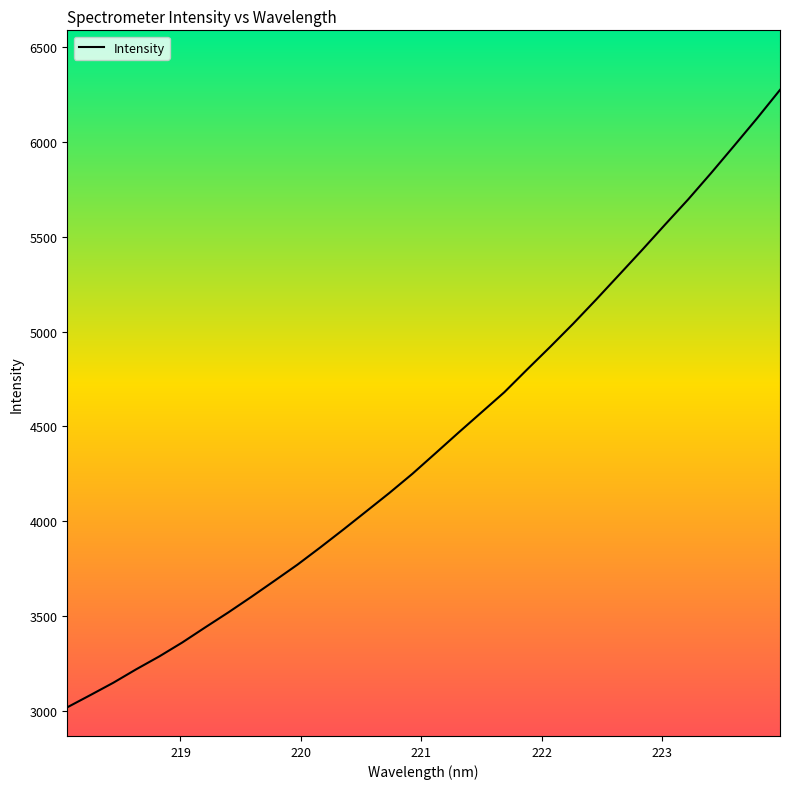

What is the maximum value shown in the chart?

6273.2